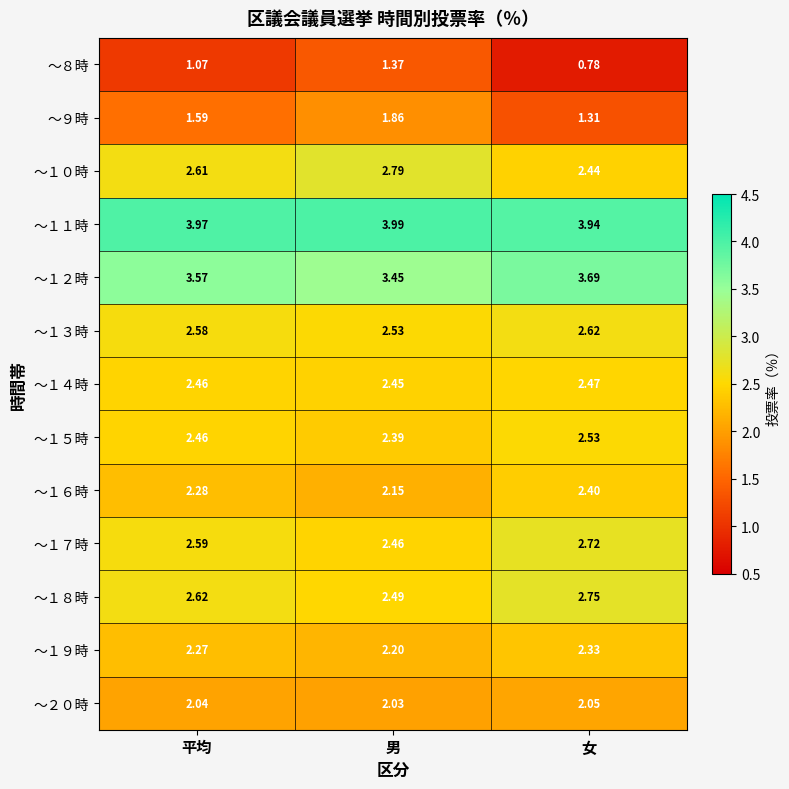

Which series has the largest total across all categories?

～１１時